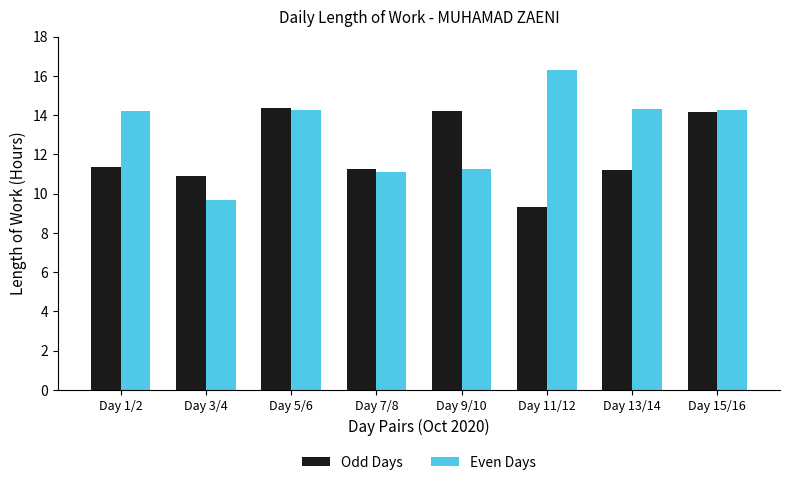

List the series in order of their peak value, highest first.

Even Days, Odd Days